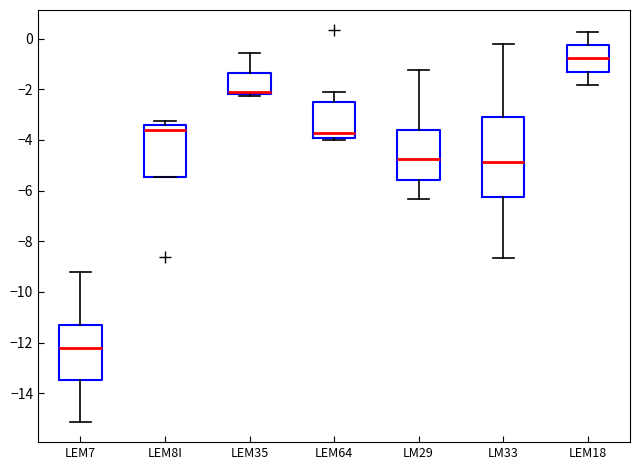

Reading left to right, transcribe this box plot: for each box, give where its median line is, the range the box spans, and where its two whiskers end, as read against the y-axis. The values are not printed on the chart, so give them approximately, as read against the axis.

LEM7: median -12.2, box -13.4 to -11.4, whiskers -15.2 to -9.2
LEM8I: median -3.6, box -5.4 to -3.4, whiskers -5.4 to -3.2
LEM35: median -2.2 (just above the box's lower edge), box -2.2 to -1.4, whiskers -2.2 (just below the box's lower edge) to -0.6
LEM64: median -3.8, box -4.0 to -2.4, whiskers -4.0 (just below the box's lower edge) to -2.0
LM29: median -4.8, box -5.6 to -3.6, whiskers -6.4 to -1.2
LM33: median -4.8, box -6.2 to -3.2, whiskers -8.6 to -0.2
LEM18: median -0.8, box -1.2 to -0.2, whiskers -1.8 to 0.2